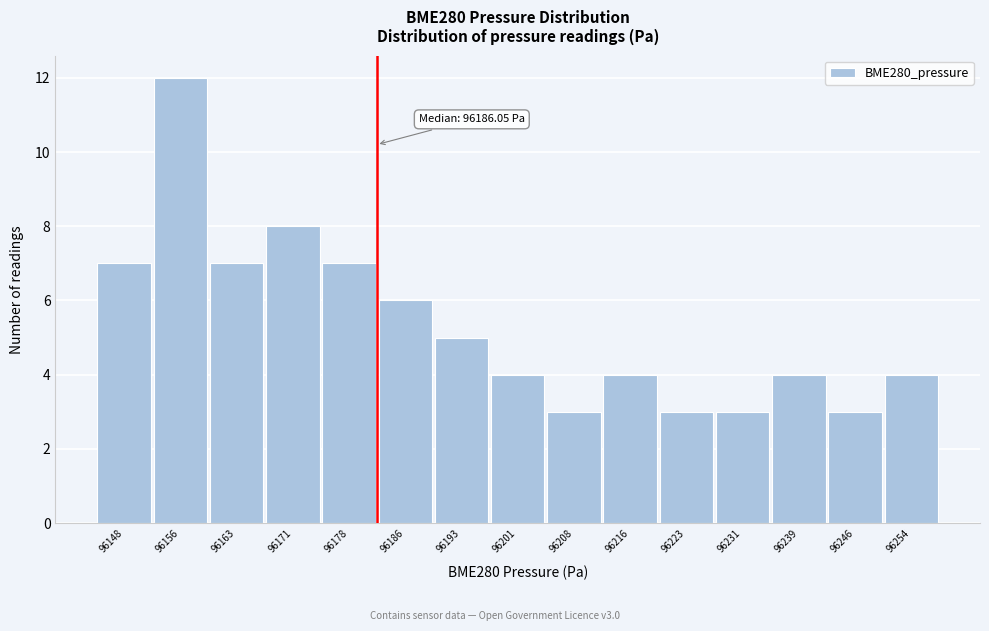

Reading right to left, what are all the values shown in this chart?

4	3	4	3	3	4	3	4	5	6	7	8	7	12	7